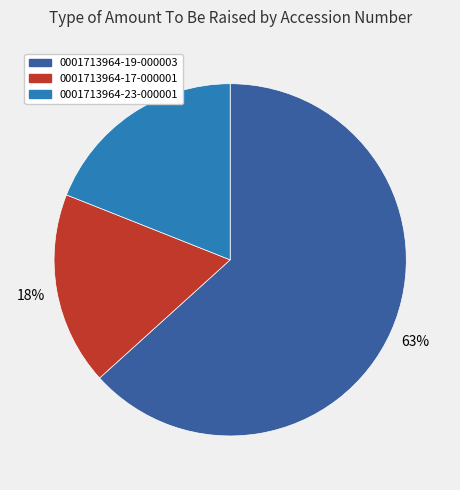

Is there any slice that represents more than half of the pie?

Yes